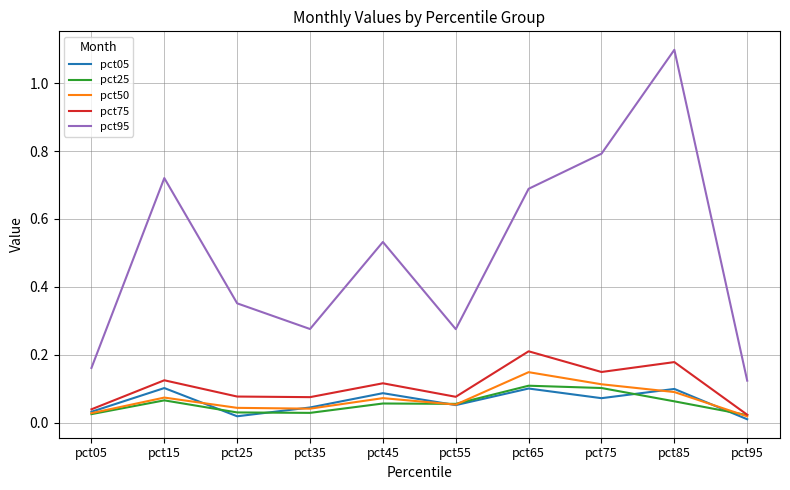

True or false: pct75 and pct95 cross at least once.

False